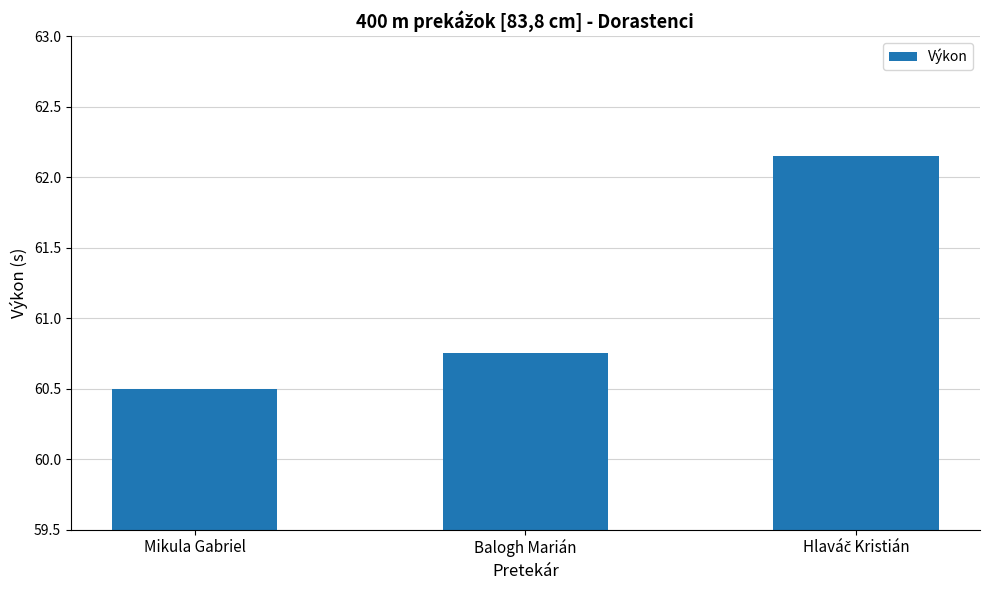

The value at Mikula Gabriel is 60.5. True or false?

True